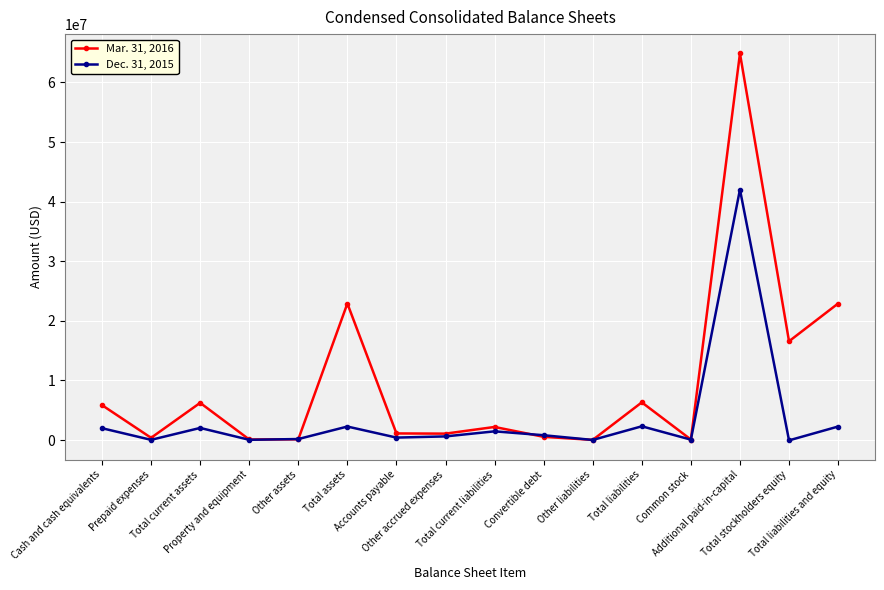

Which series has the widest spread of values?

Mar. 31, 2016